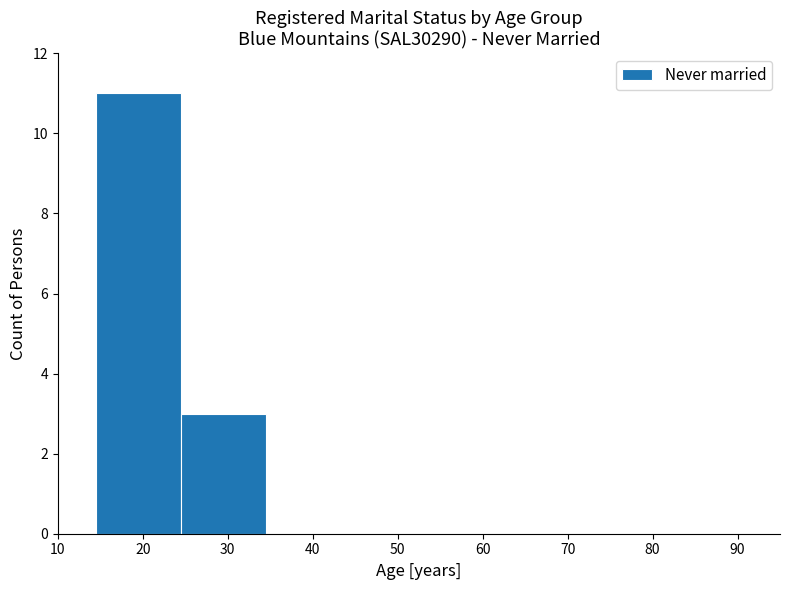

Reading left to right, list every bar in this chart as the range it spans on the x-axis followed by its height. Neither the bar edges nor the heights are printed on the chart, so give them approximately, as read against the axes.

14.5 to 24.5: 11
24.5 to 34.5: 3
34.5 to 44.5: 0
44.5 to 54.5: 0
54.5 to 64.5: 0
64.5 to 74.5: 0
74.5 to 84.5: 0
84.5 to 94.5: 0